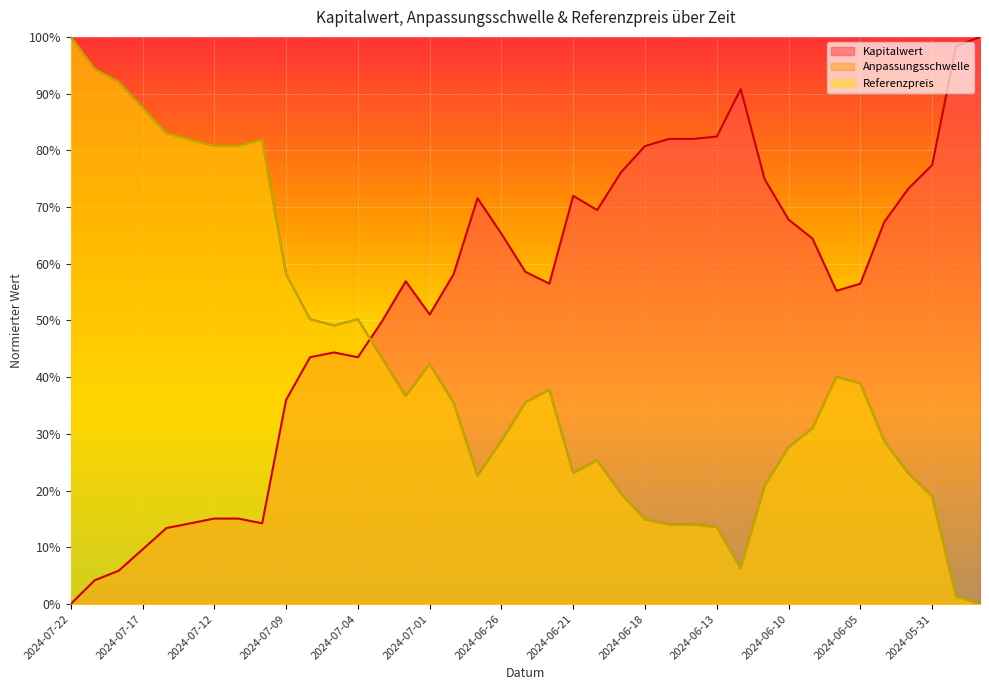

How many interior local peaks does the Referenzpreis series have?

6